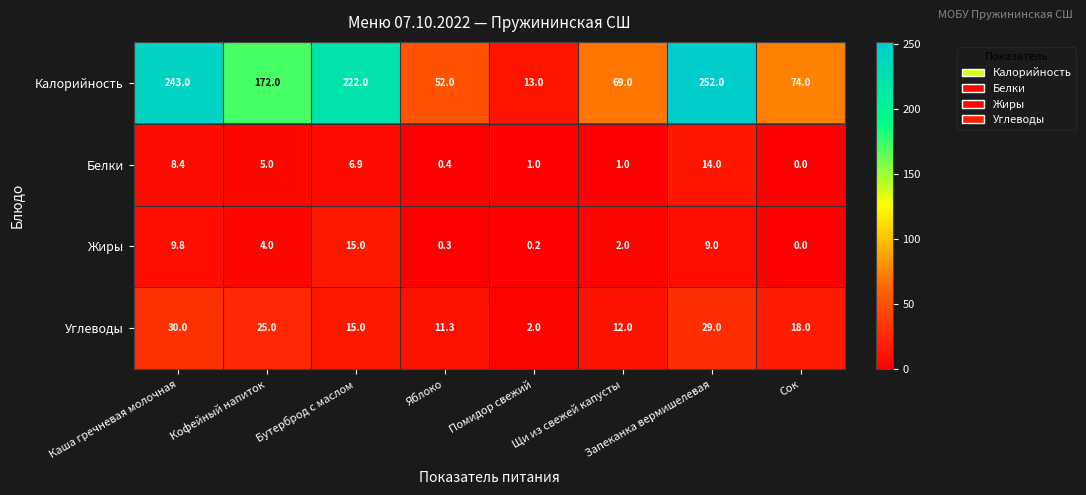

At which category is the sum across all series the highest?

Запеканка вермишелевая